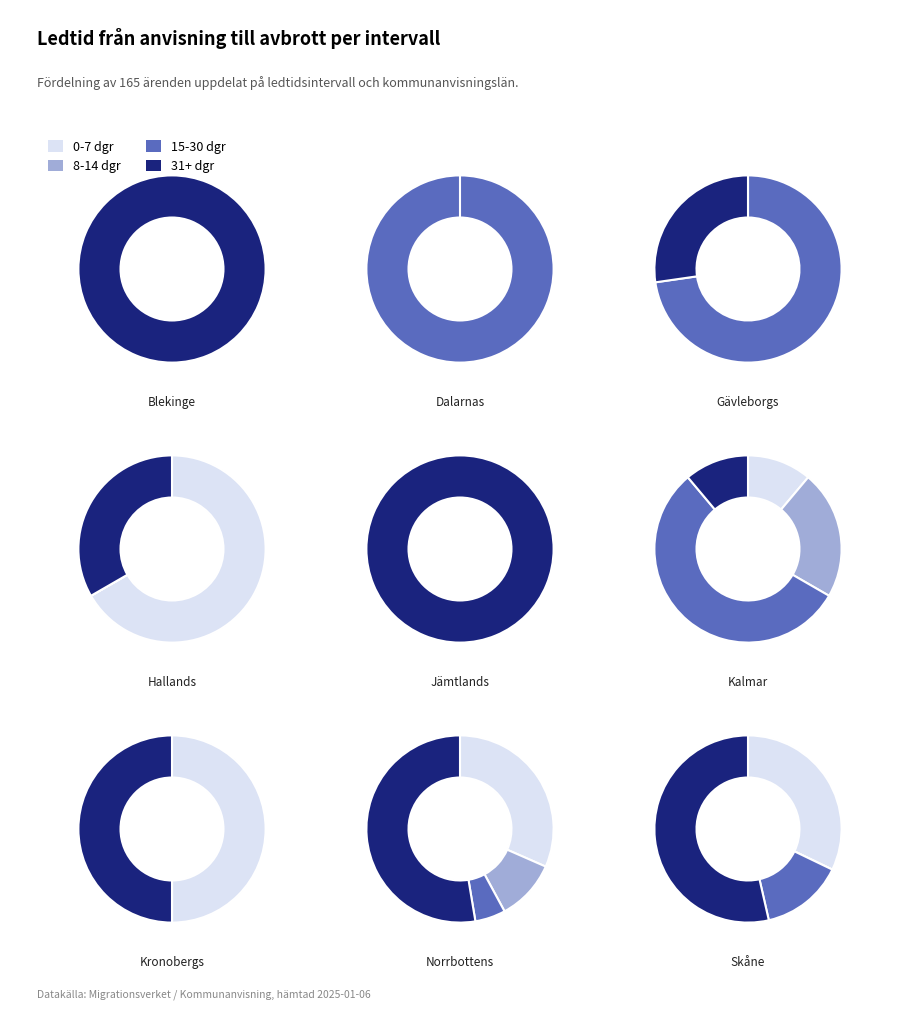

What percentage is NOT represented by DALARNAS LÄN?

90.9%